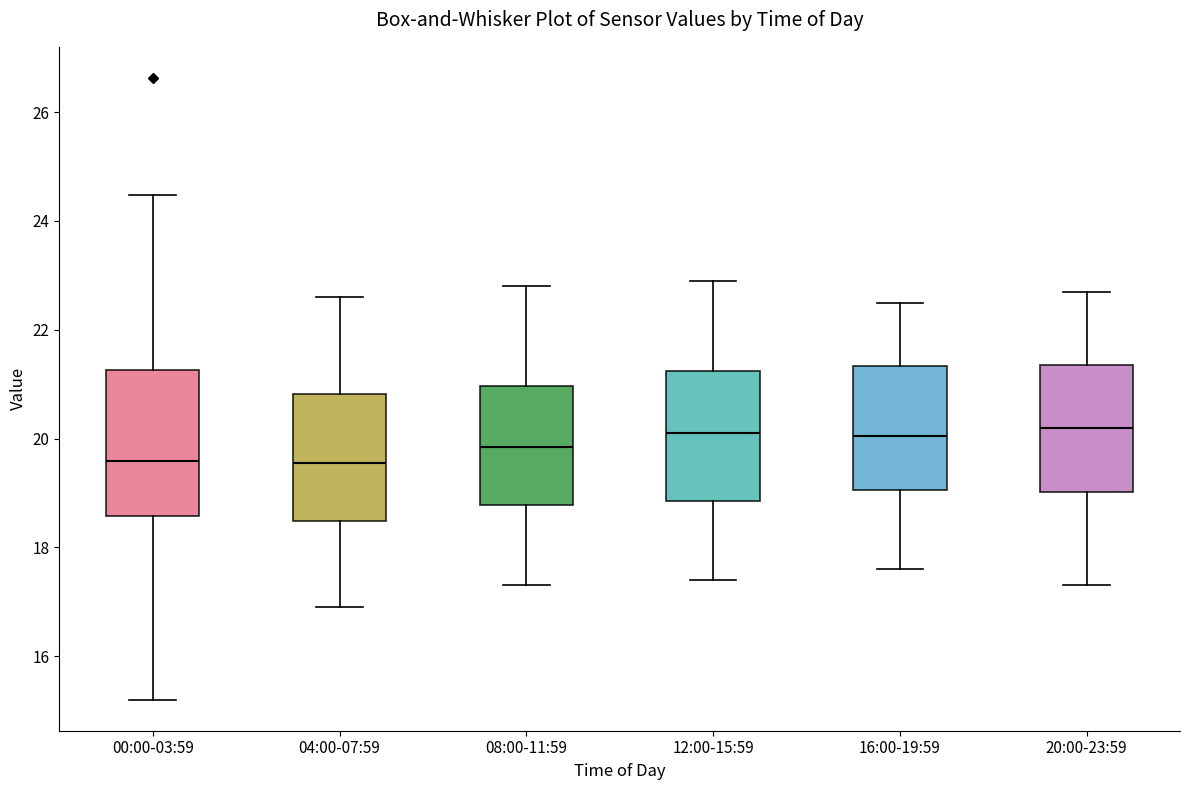

Where is the upper edge of the box for 16:00-19:59 on the y-axis? The values are not printed on the chart, so give them approximately, as read against the axis.

21.4